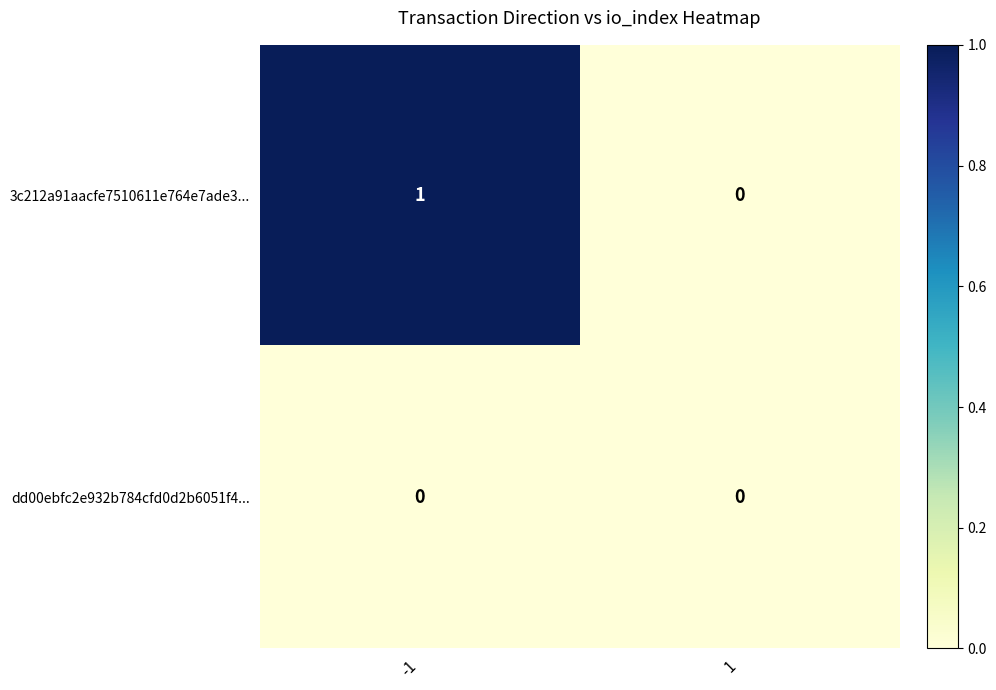

True or false: 3c212a91aacfe7510611e764e7ade3... has a value of 1 at -1.

True